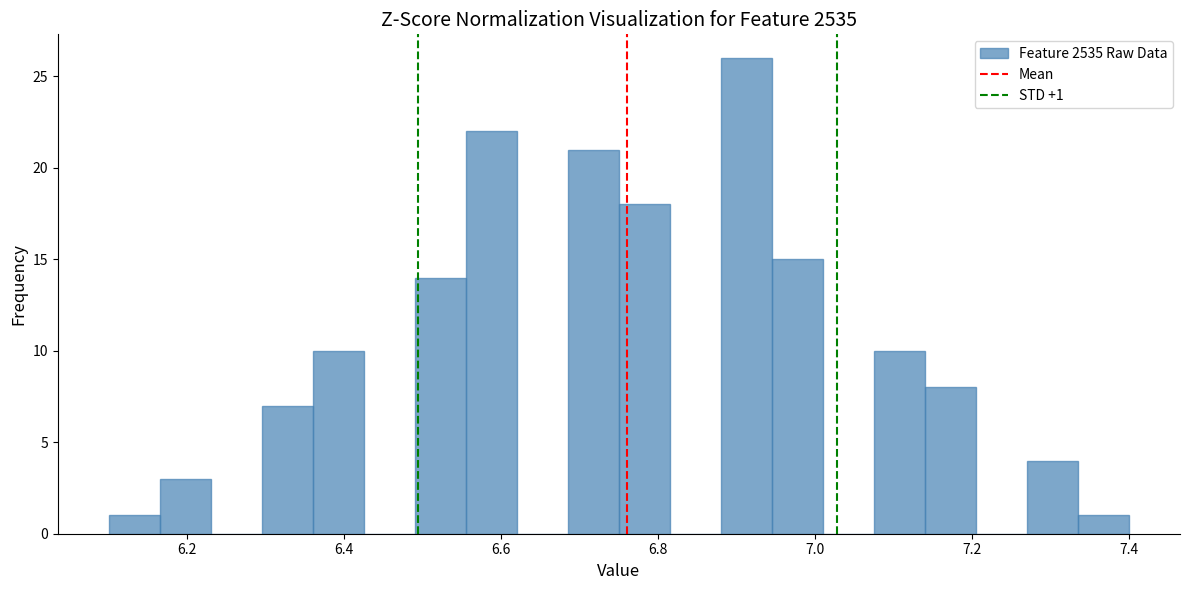

Read against the x-axis, roughly where is the centre of the tallest bar?

6.92